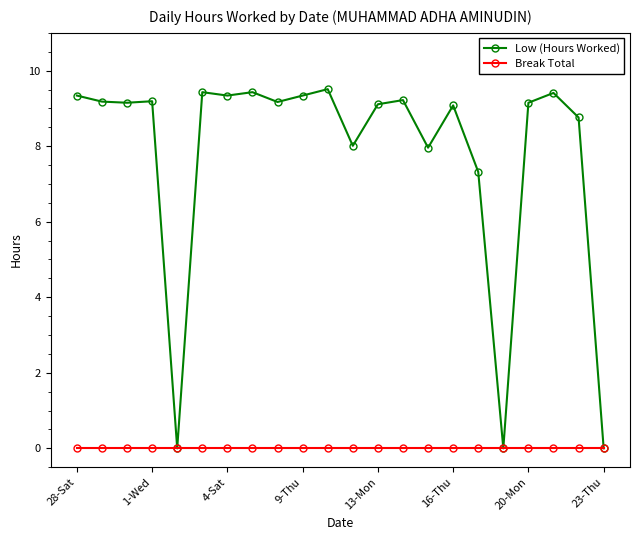

How many lines are shown in the chart?

2